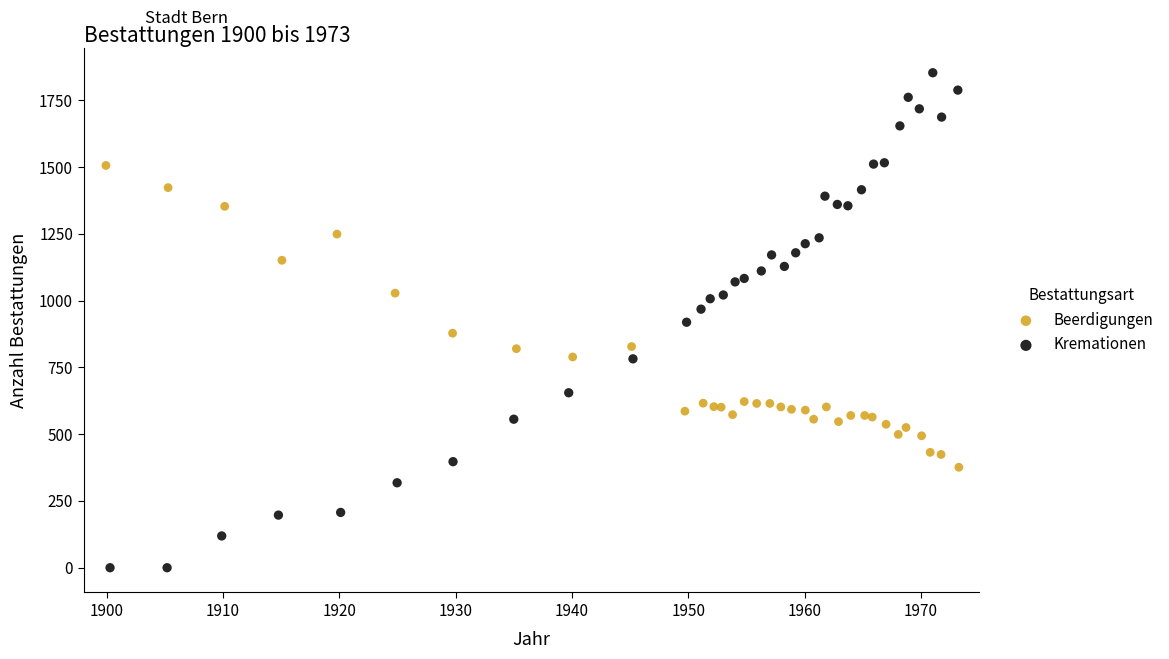

Which series reaches the minimum Y coordinate?

Kremationen